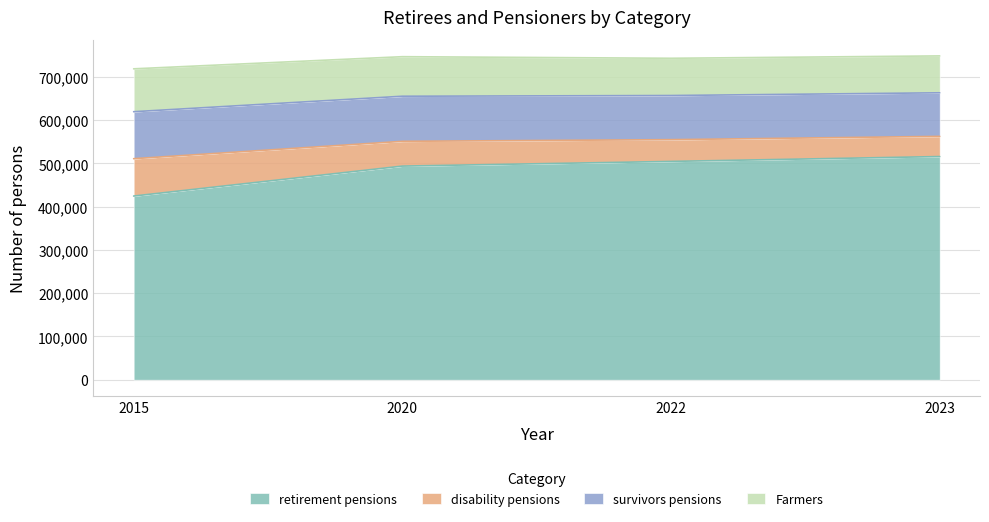

The value of retirement pensions at 2020 is 154719. True or false?

False